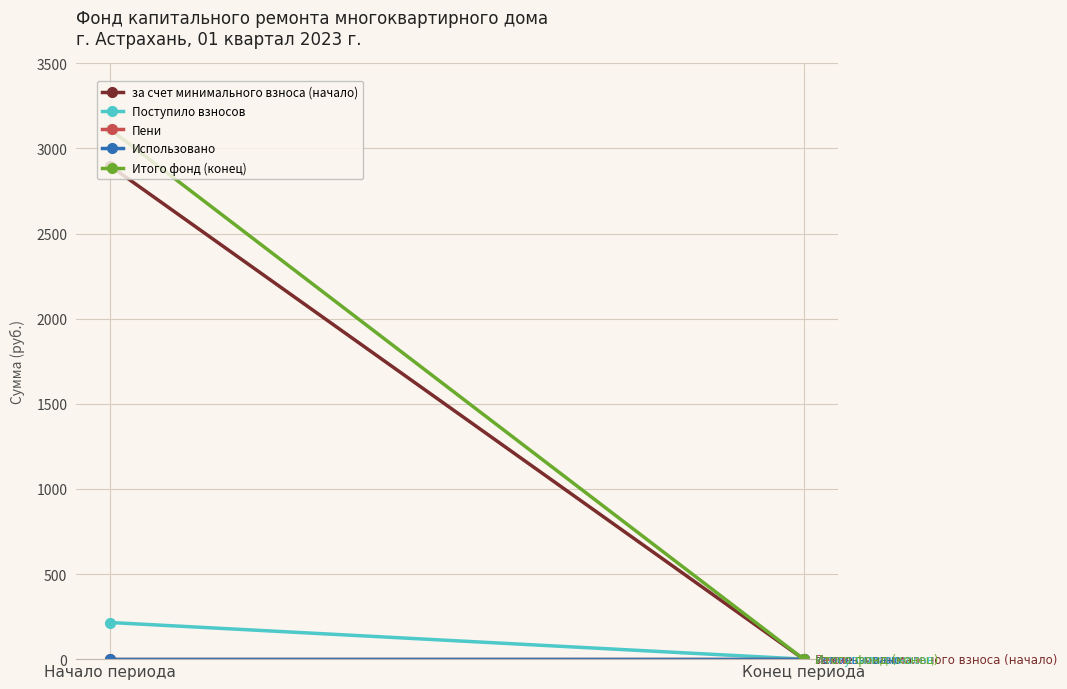

Reading left to right, transcribe all the data shown in this chart.

за счет минимального взноса (начало): 2896.2	0.0
Поступило взносов: 215.1	0.0
Пени: 0.0	0.0
Использовано: 0.0	0.0
Итого фонд (конец): 3111.2	0.0